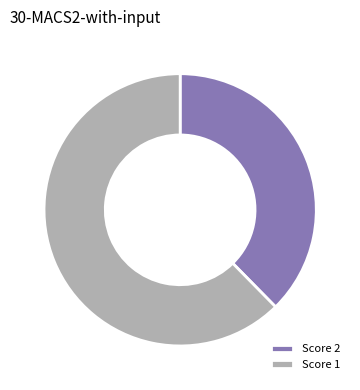

Do Score 2 and Score 1 together represent more than half of the pie?

Yes